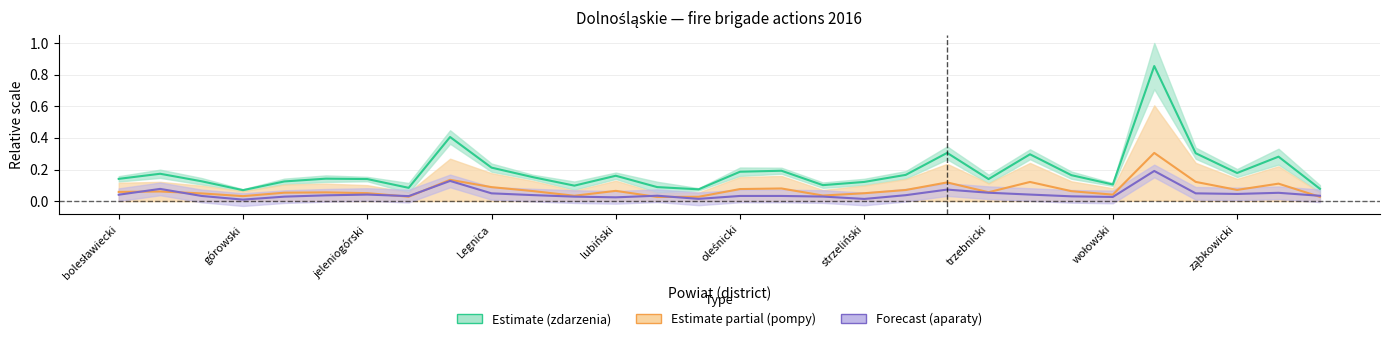

Between which two adjacent categories do Podawanie w natarciu and Aparaty odd. first intersect?

bolesławiecki and dzierżoniowski